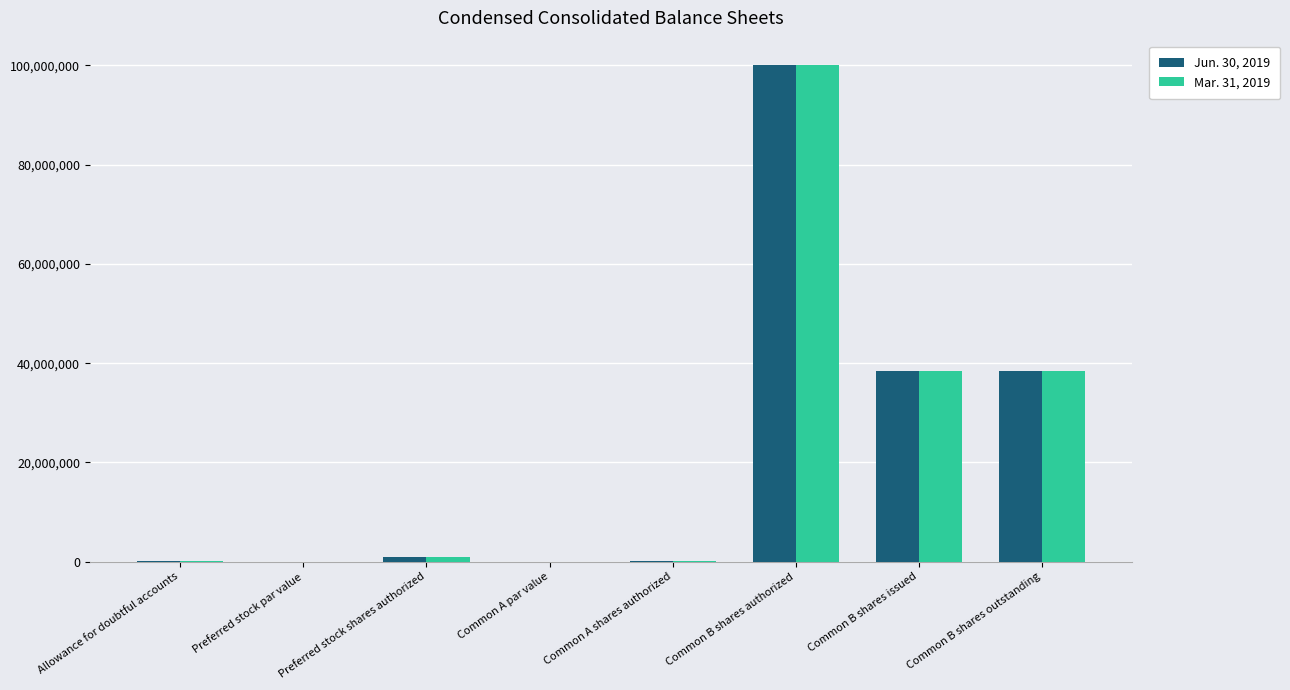

Is it true that Mar. 31, 2019 equals 38464753 at Common B shares outstanding?

True